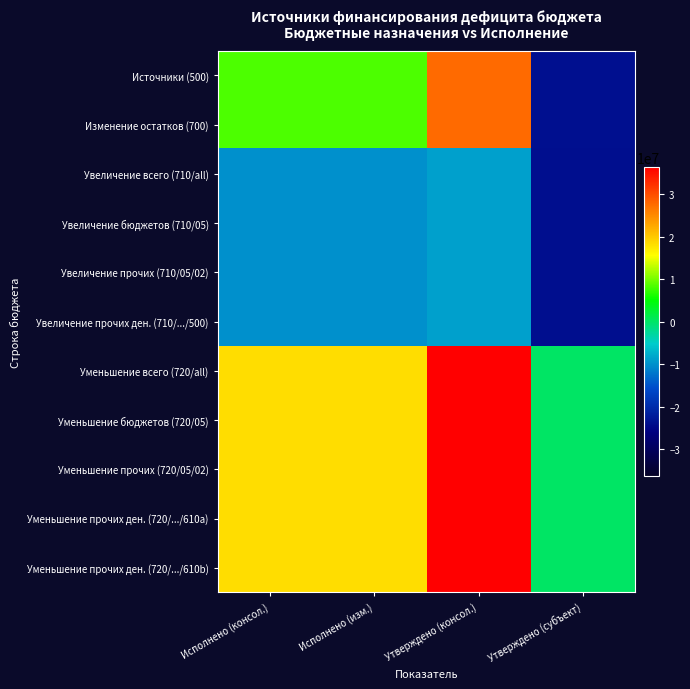

Which category has the highest value across all series?

Утверждено (консол.)